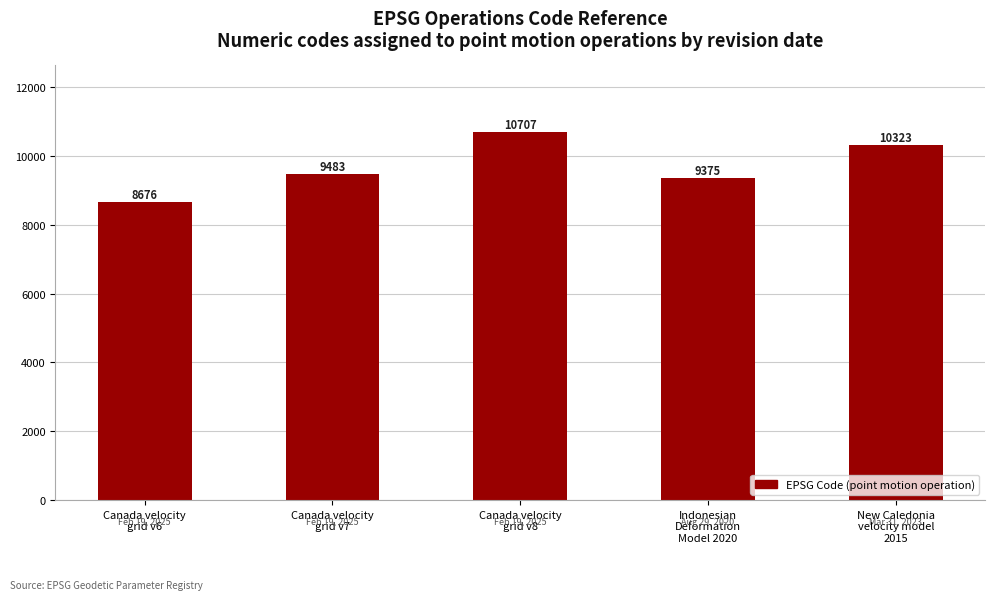

What is the change in value from Indonesian
Deformation
Model 2020 to New Caledonia
velocity model
2015?

+948